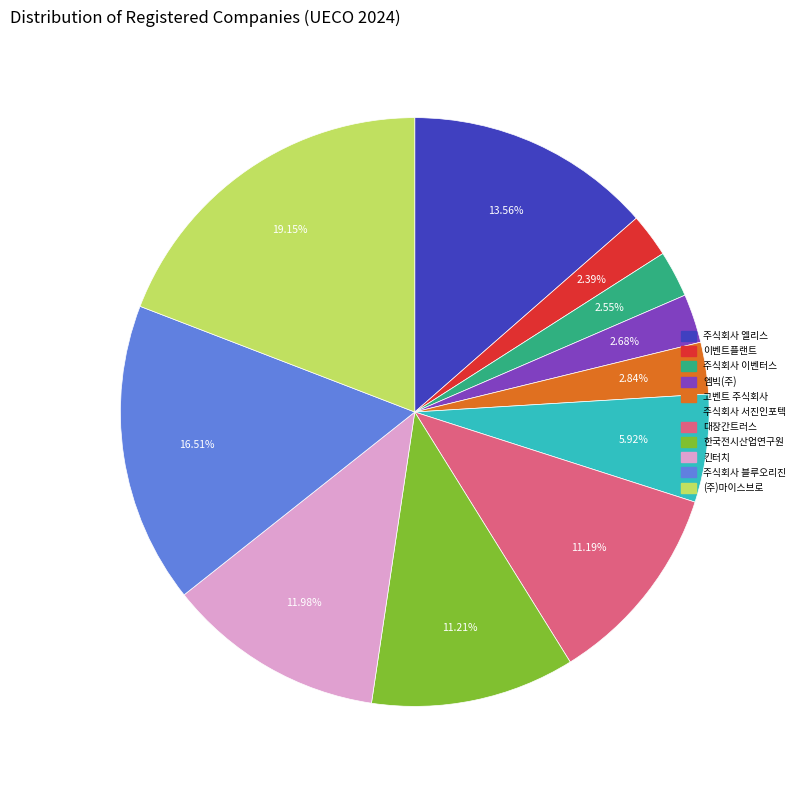

To the nearest percent, what percentage of the pie is 주식회사 서진인포텍?

6%